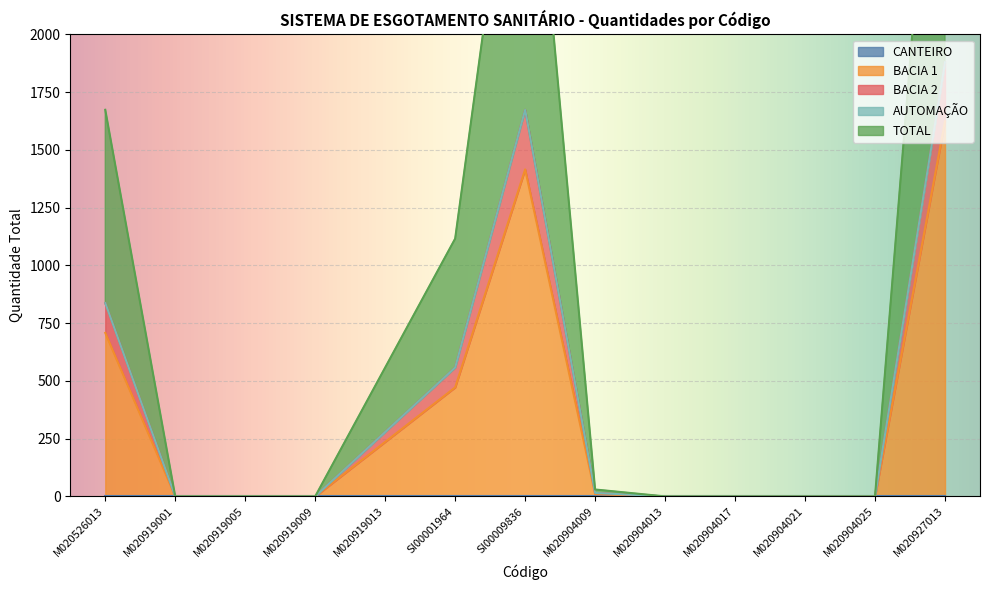

At which label does BACIA 1 reach its peak?

M020927013